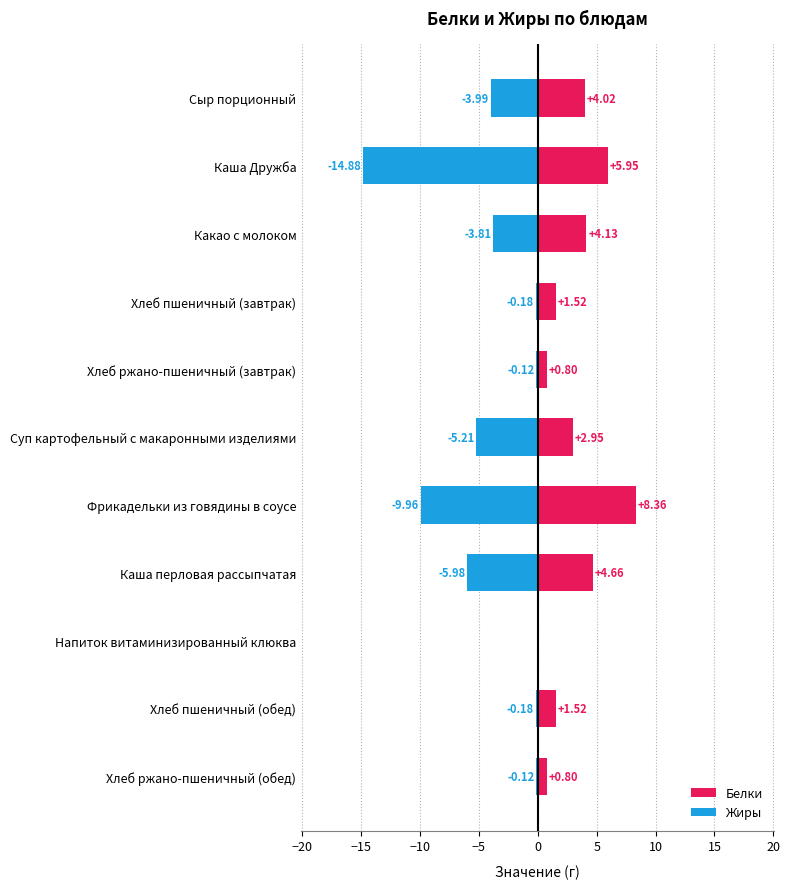

What is the value of the Жиры bar at the 11th from the left?

-0.1